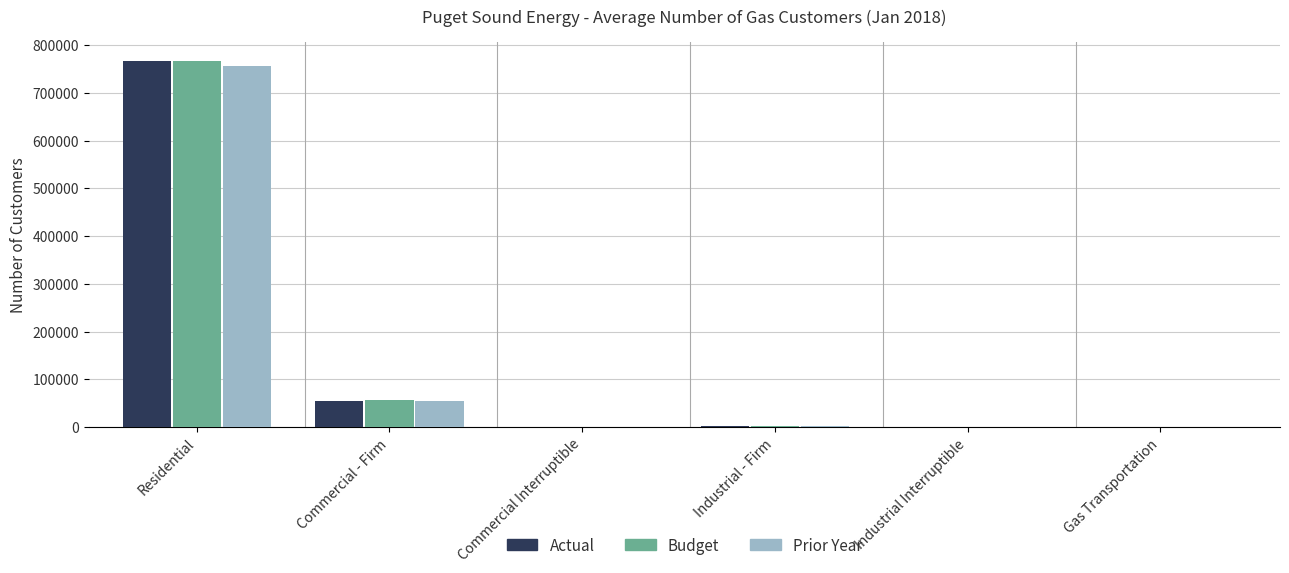

At which label is Prior Year closest to 378625?

Commercial - Firm